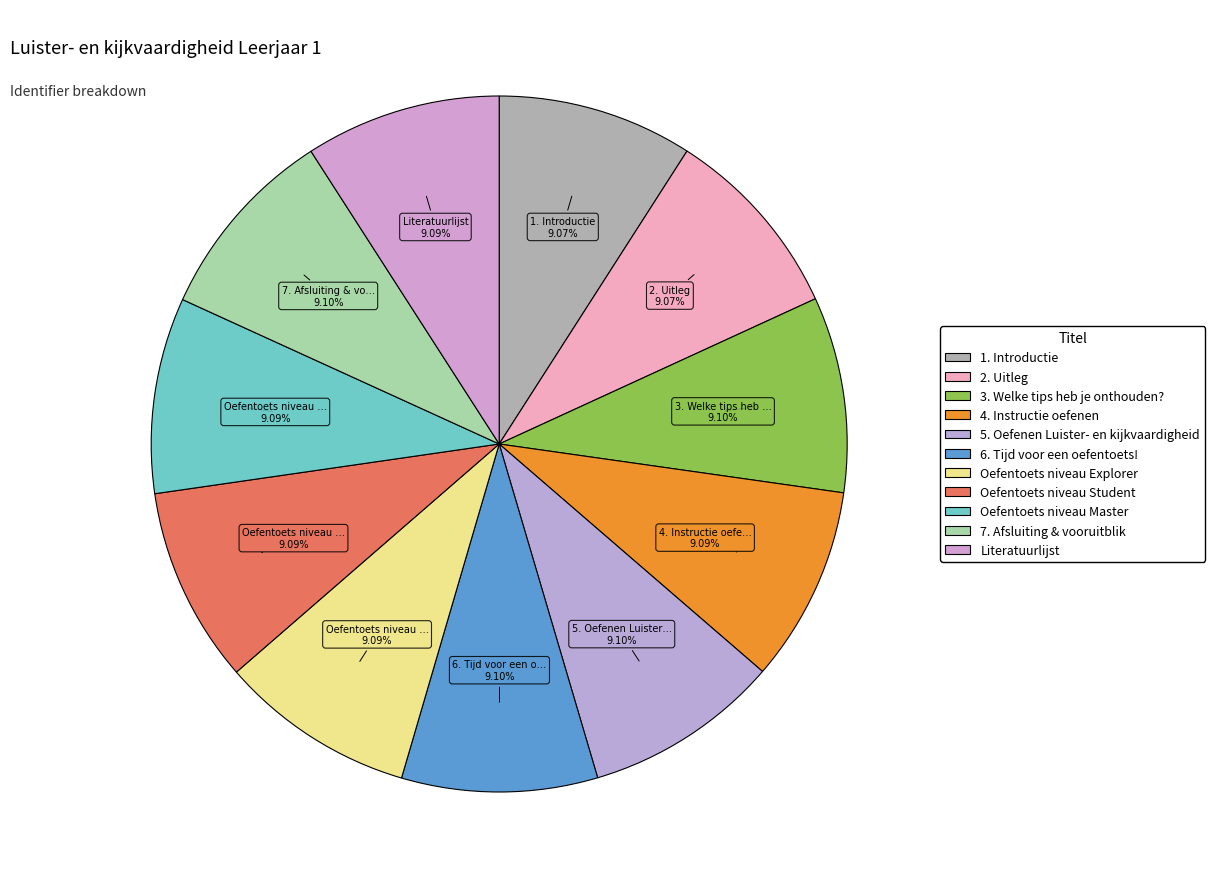

Rank the categories by value from highest to lowest.

7. Afsluiting & vooruitblik, 5. Oefenen Luister- en kijkvaardigheid, 3. Welke tips heb je onthouden?, 6. Tijd voor een oefentoets!, 4. Instructie oefenen, Oefentoets niveau Master, Oefentoets niveau Student, Oefentoets niveau Explorer, Literatuurlijst, 2. Uitleg, 1. Introductie